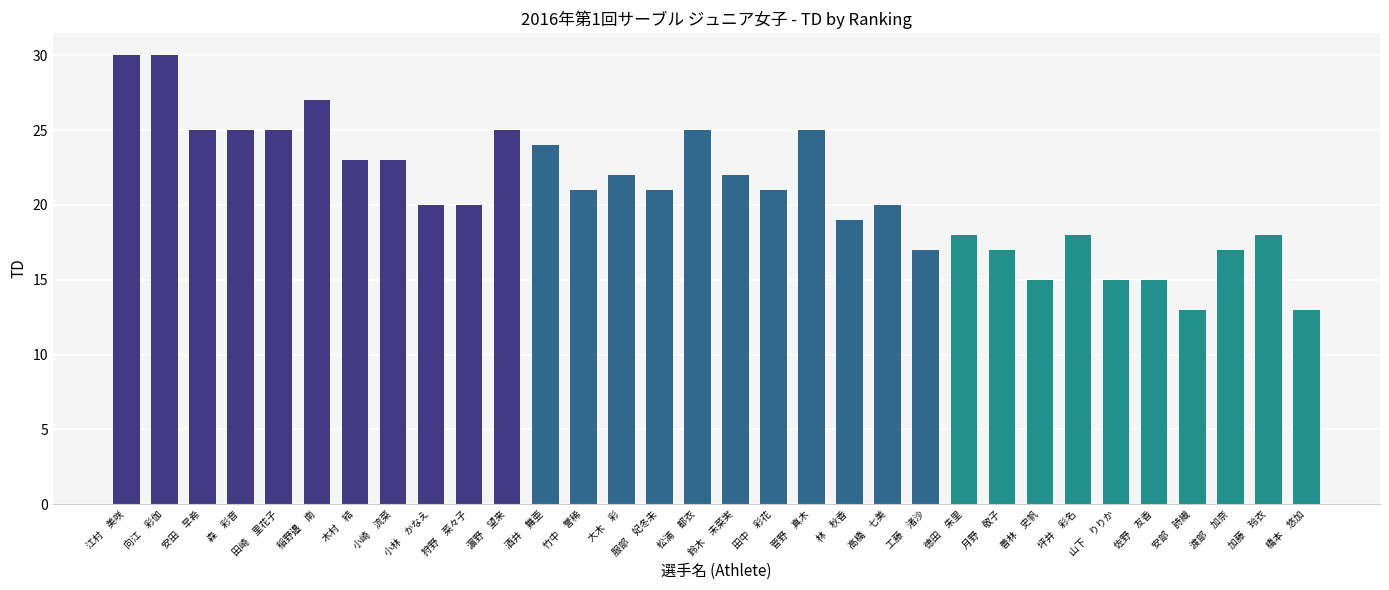

What is the ratio of the value at 田中　彩花 to the value at 松浦　都衣?

0.8